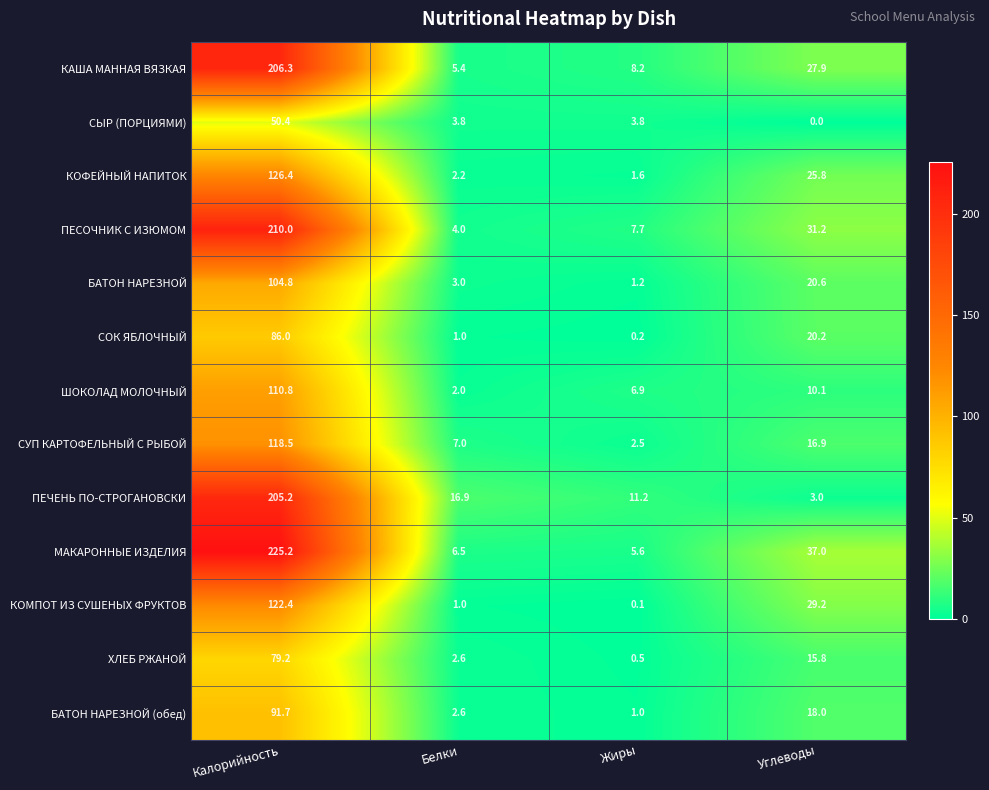

What is the sum of all КАША МАННАЯ ВЯЗКАЯ values?

247.8